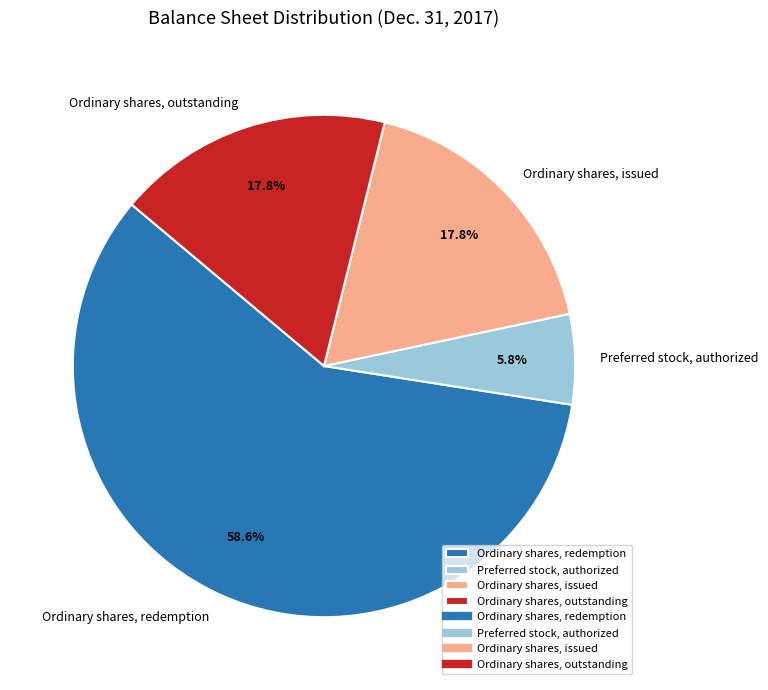

What is the ratio of the value at Ordinary shares, outstanding to the value at Preferred stock, authorized?

3.1